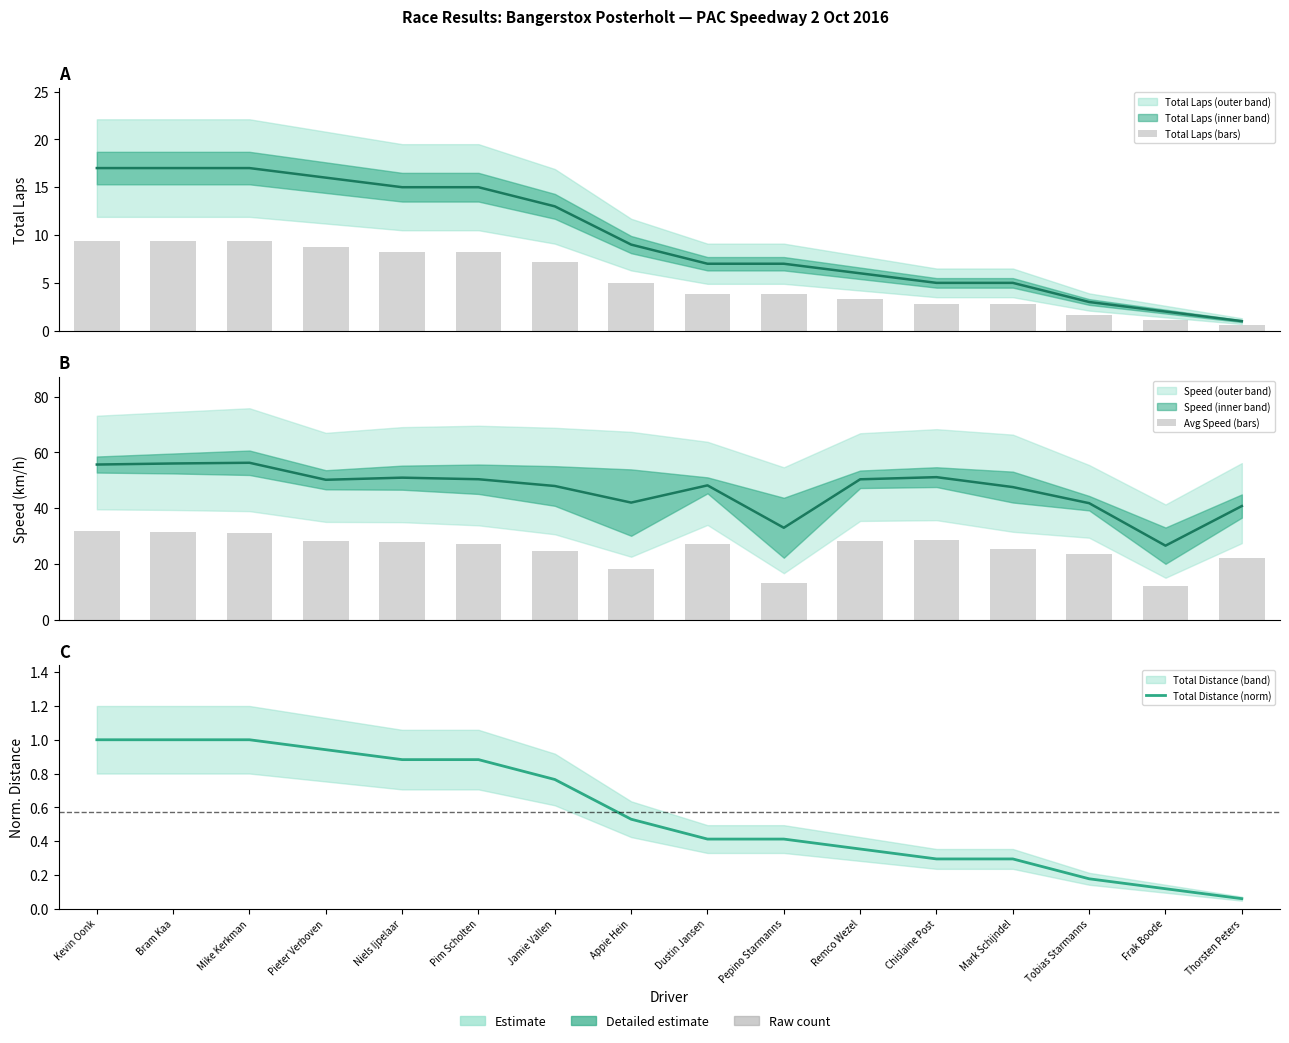

What value does the Avg Speed (bars) series have at Mike Kerkman?

31.1